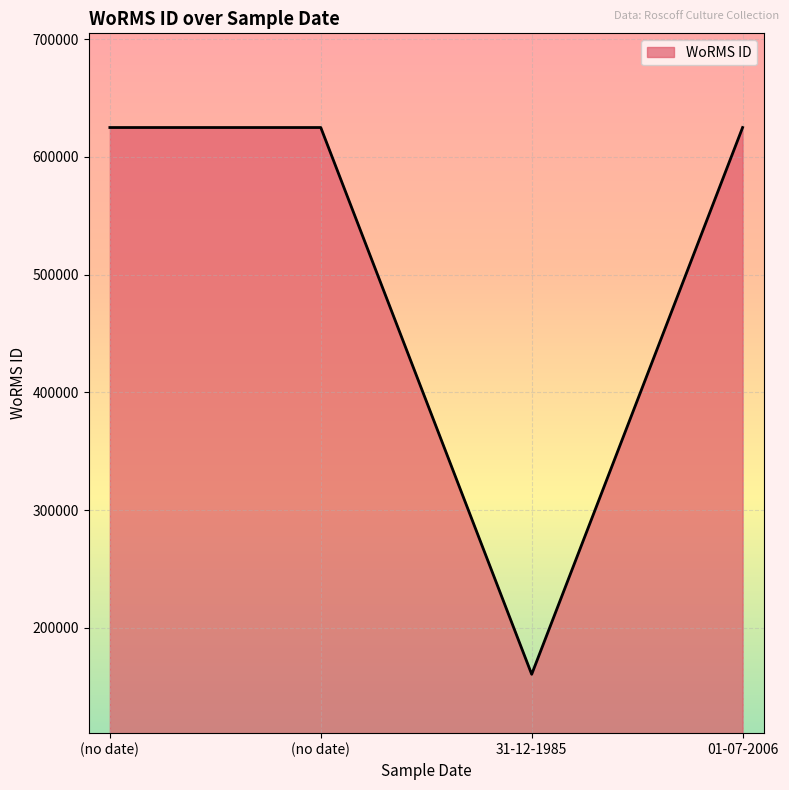

What is the sum of all values?

2035483